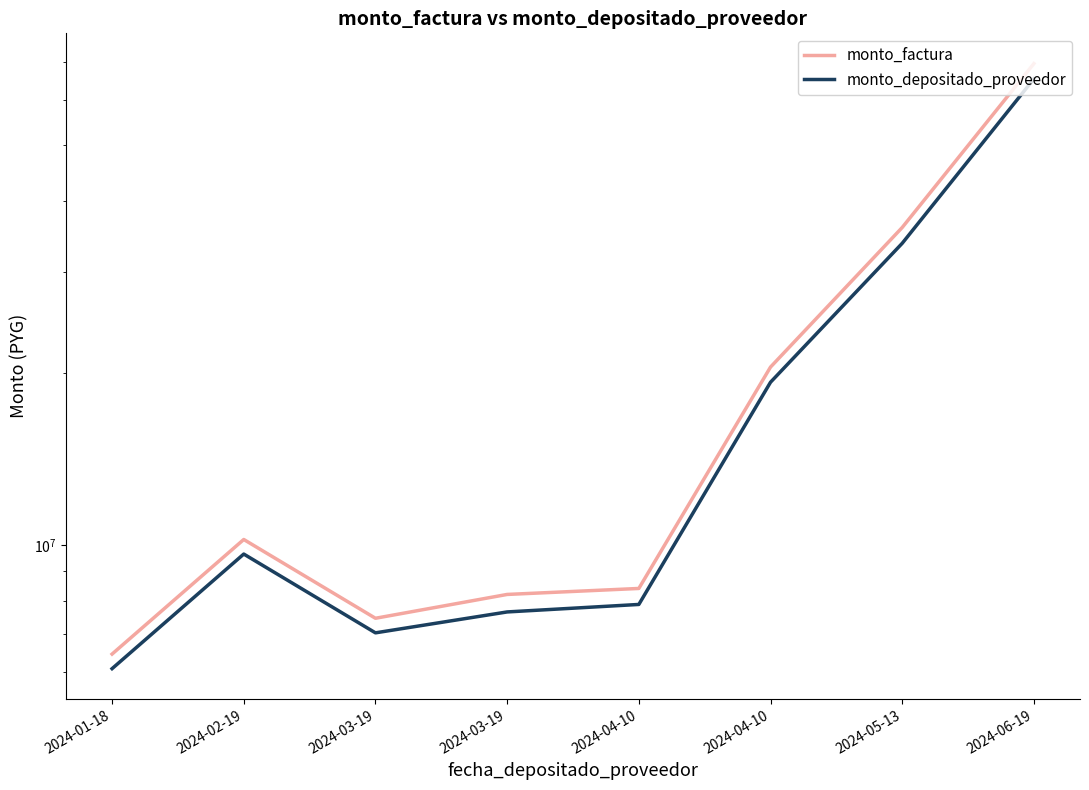

The value of monto_depositado_proveedor at 2024-03-19 is 12933642. True or false?

False